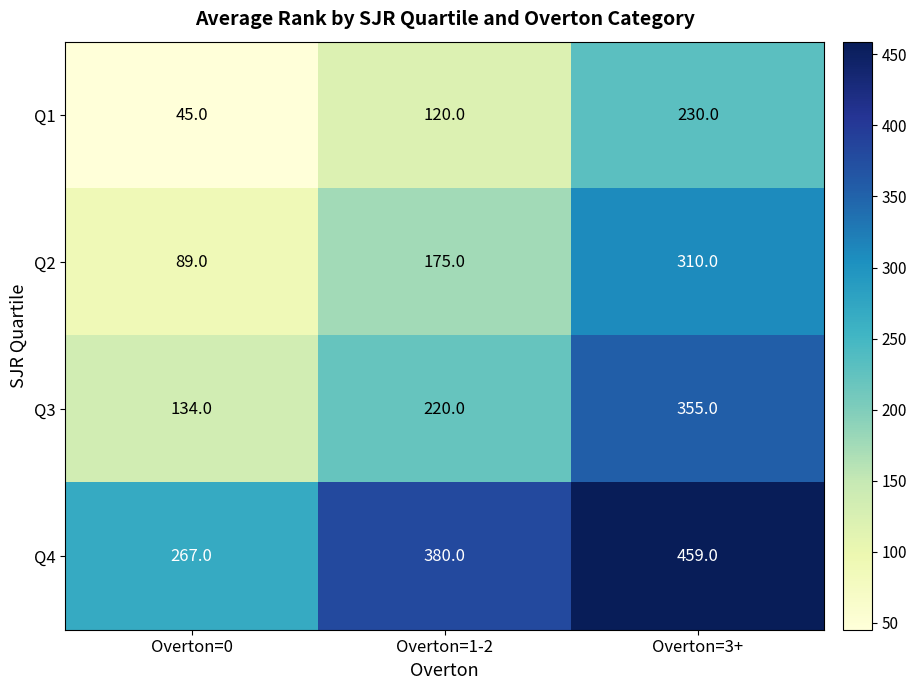

Which series has the largest total across all categories?

Q4